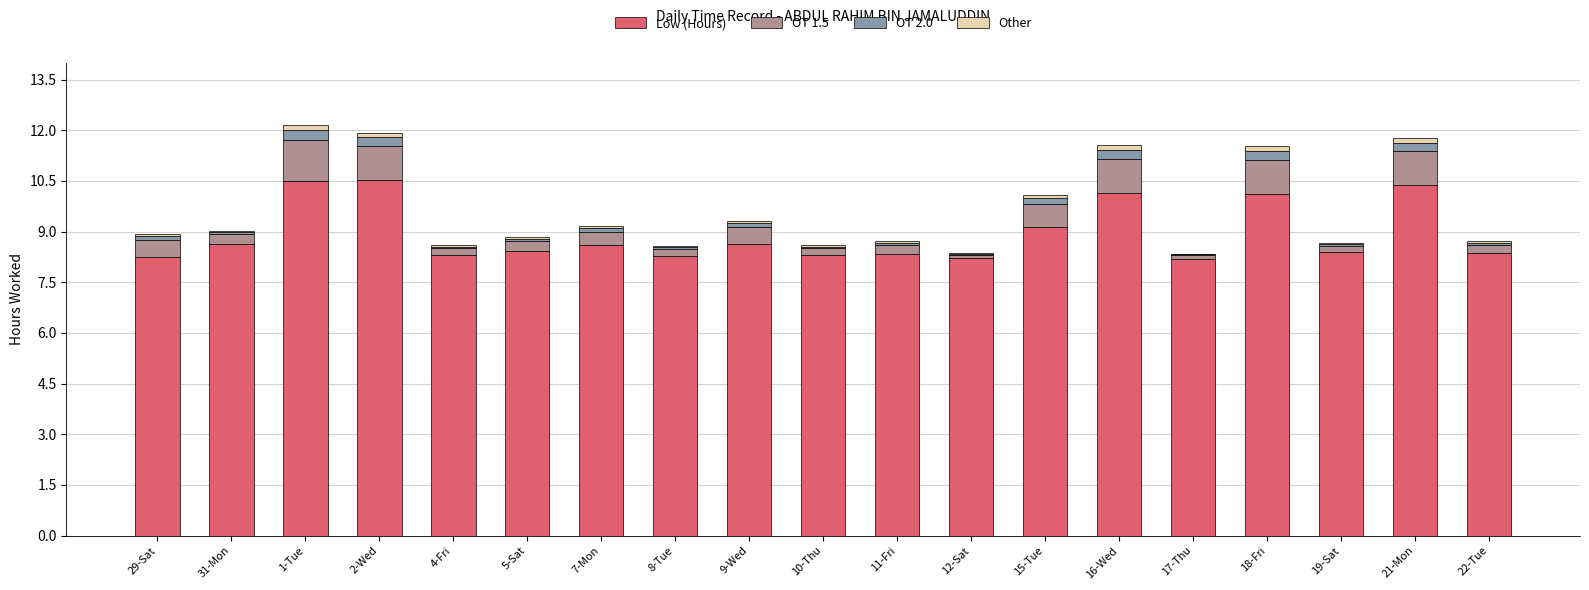

True or false: Low (Hours) has a value of 4.0 at 1-Tue.

False